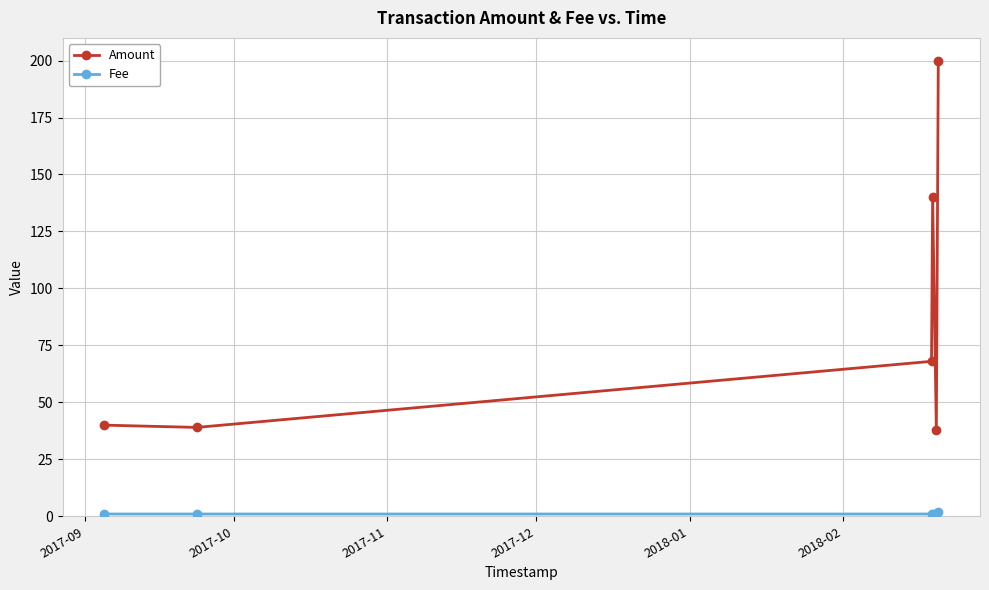

At how many categories does at least one series exceed 192?

1